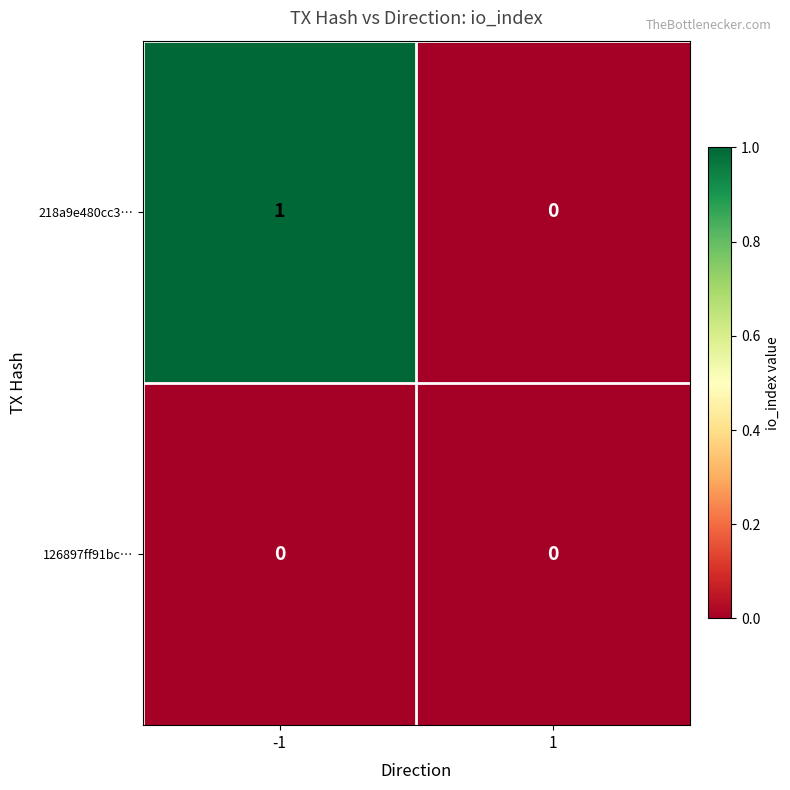

What is the difference between the highest and lowest values at -1?

1